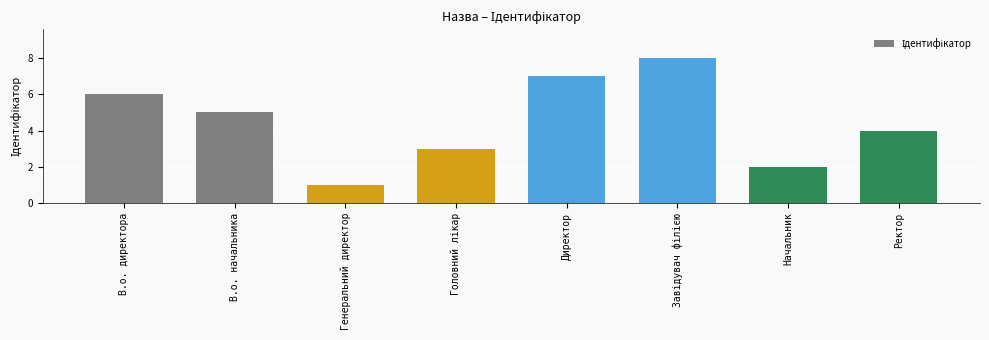

What value does the data have at Генеральний директор?

1